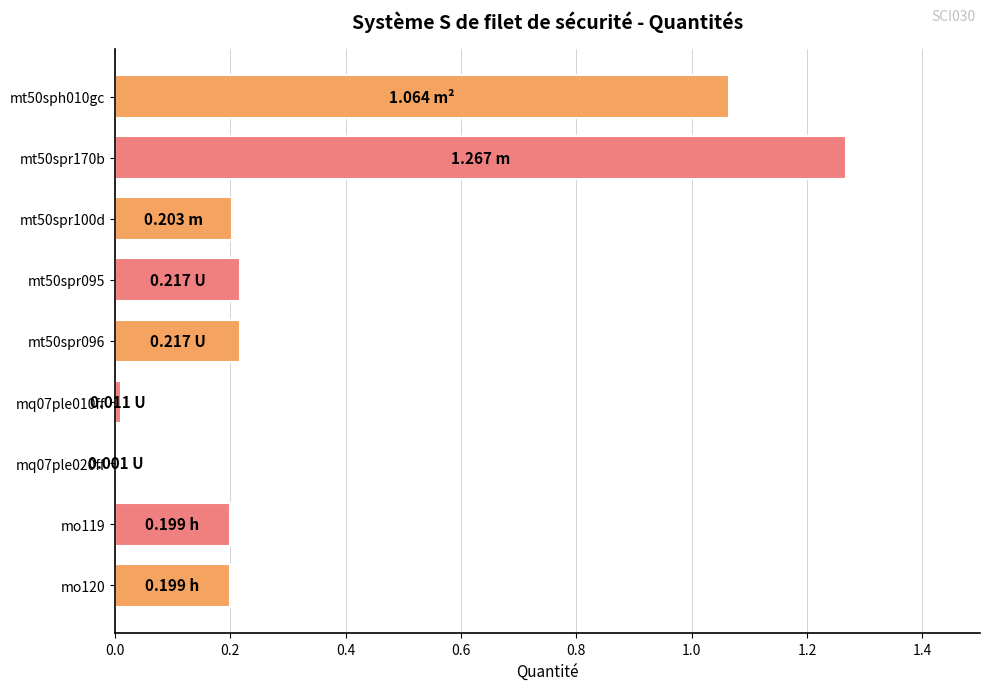

What is the sum of all values?

3.4